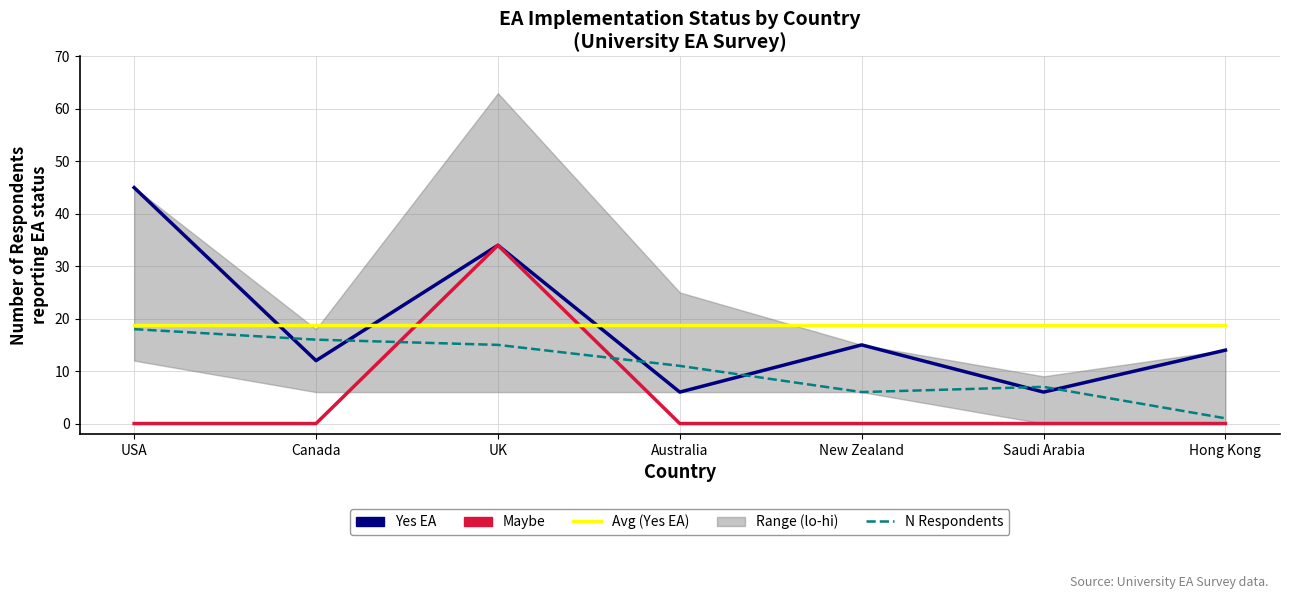

Rank the categories by Maybe value from highest to lowest.

UK, USA, Canada, Australia, New Zealand, Saudi Arabia, Hong Kong